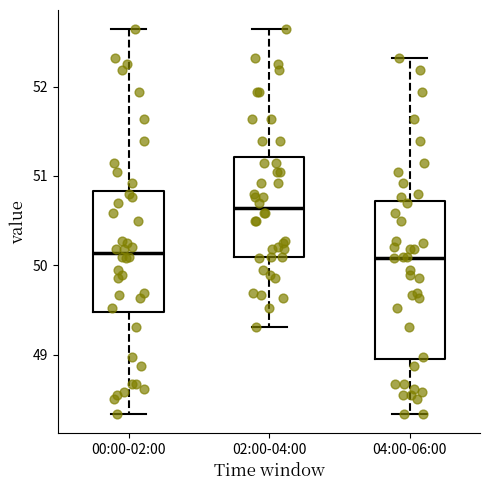

Where does the upper whisker of the box for 00:00-02:00 end on the y-axis? The values are not printed on the chart, so give them approximately, as read against the axis.

52.6